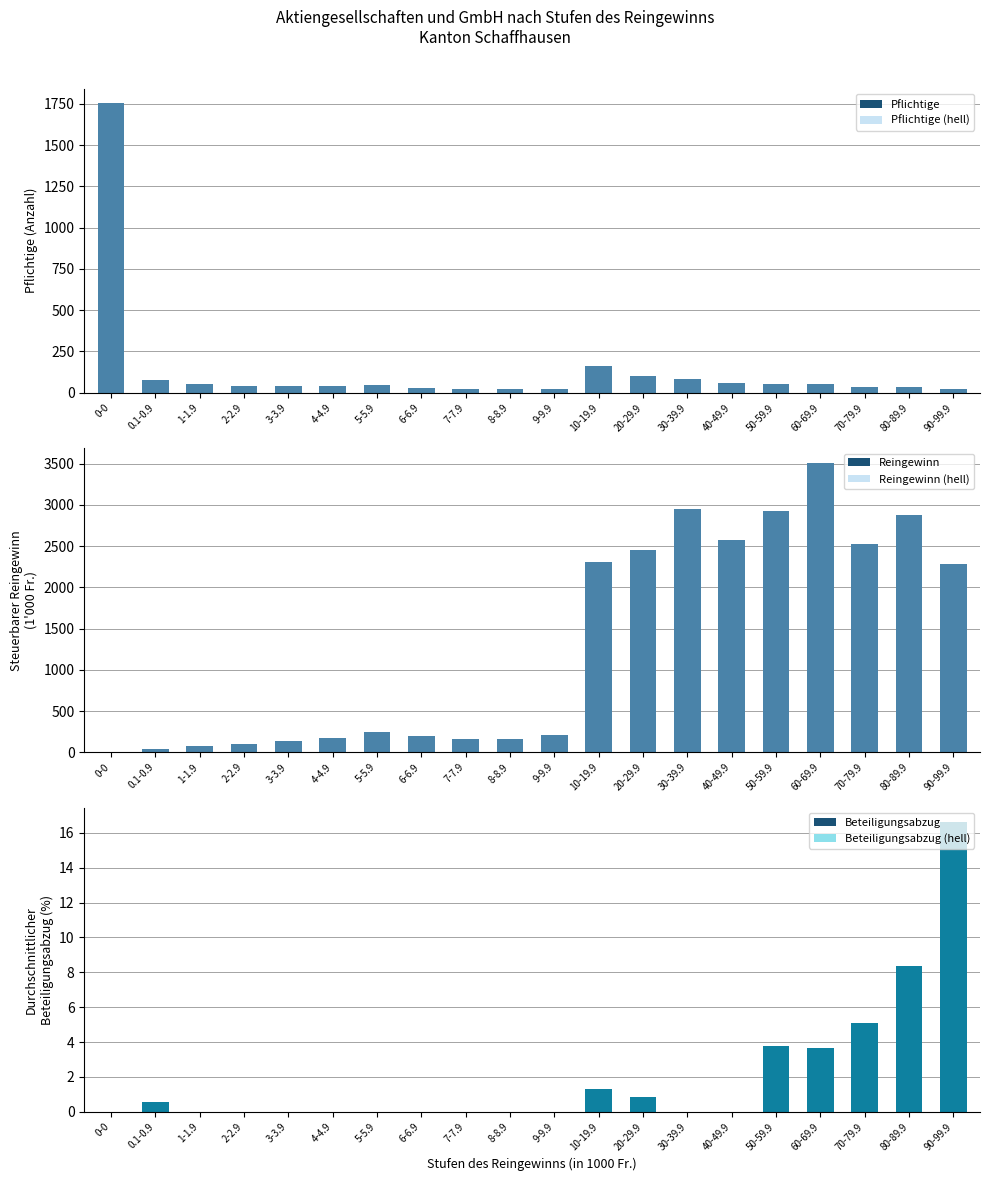

The value of Reingewinn at 2-2.9 is 156.6. True or false?

False